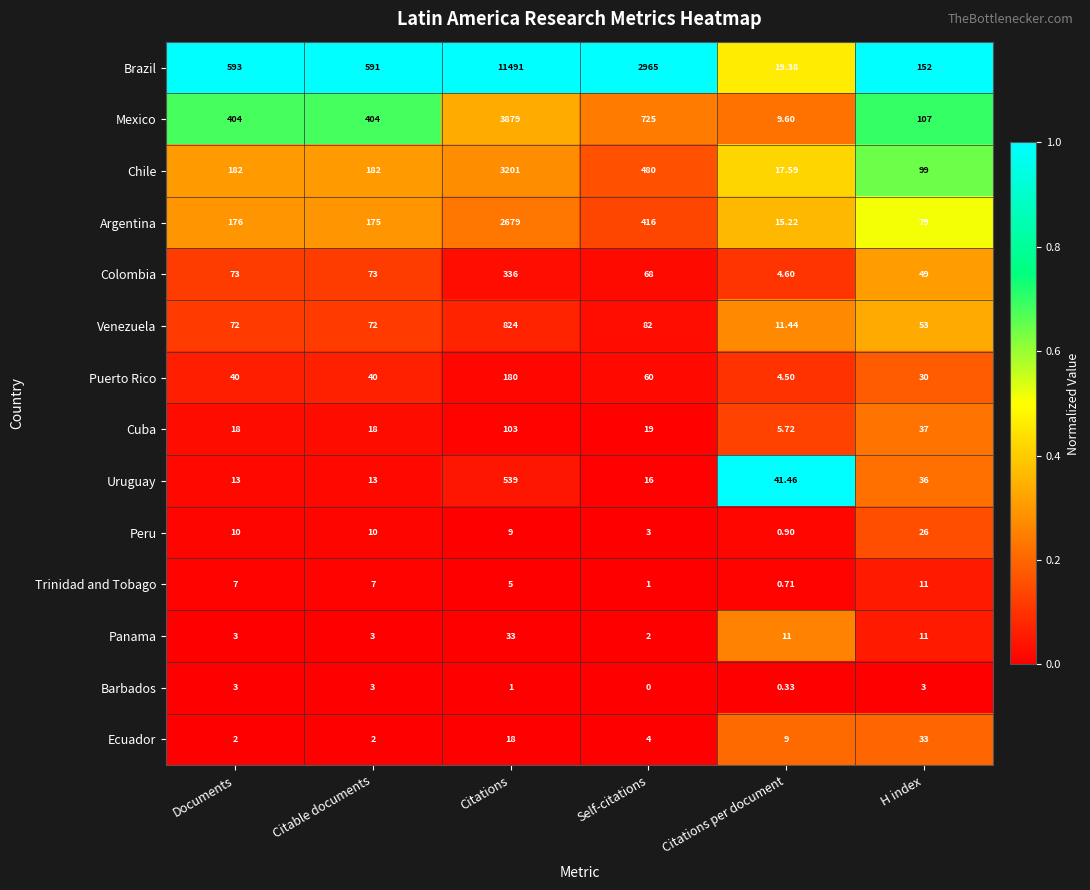

Where does the Panama series first go above 11?

Citations